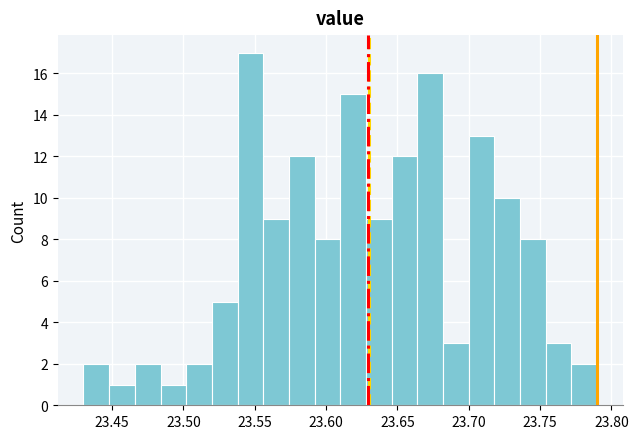

Read against the x-axis, roughly where is the centre of the tallest bar?

23.545